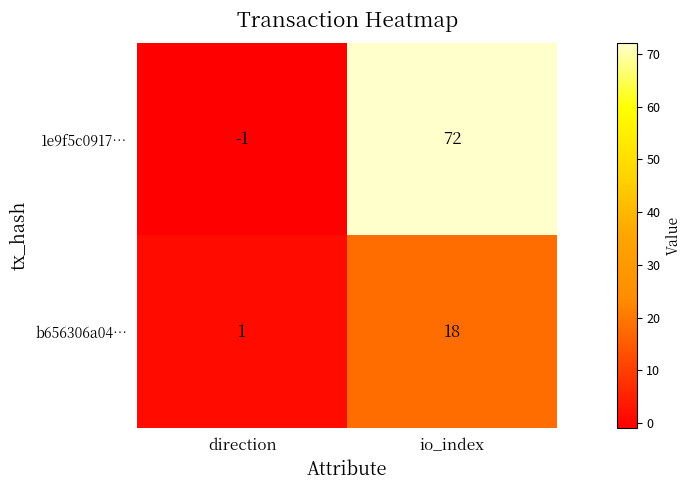

What is the difference between the highest and lowest values at direction?

2